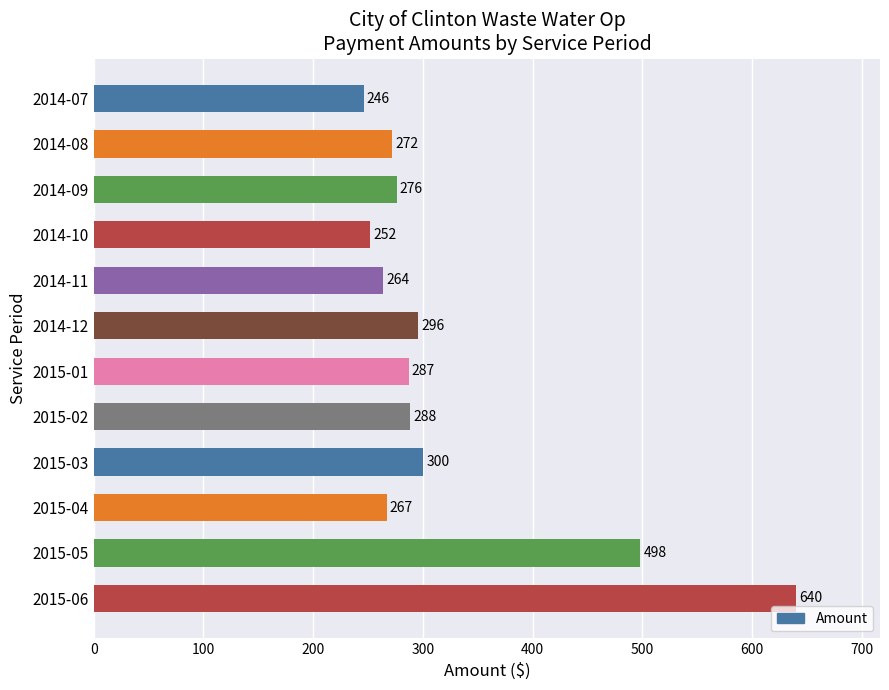

The chart shows a value of 405 at 2014-10. True or false?

False